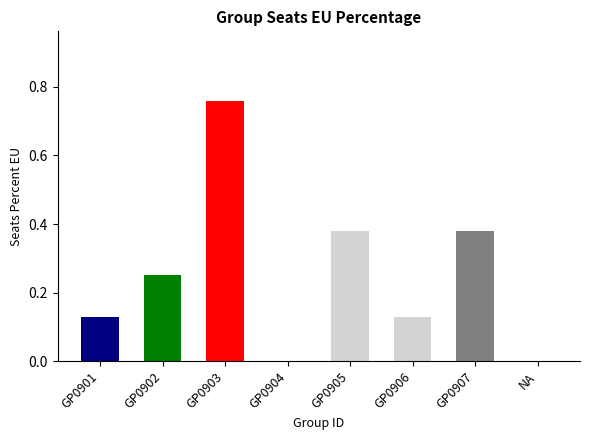

The value at GP0903 is 1.2. True or false?

False